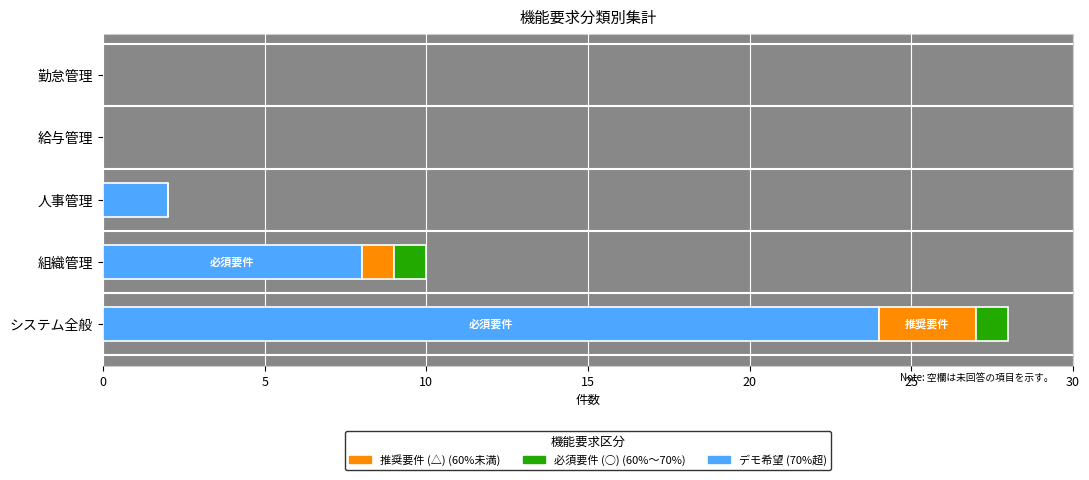

Is it true that 推奨要件 (△) equals 1 at 人事管理?

False